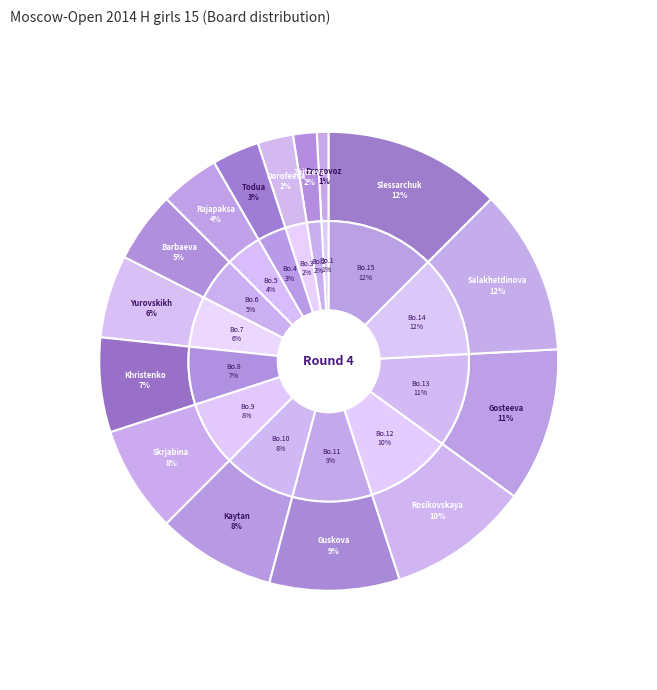

How much of the chart is everything except Khristenko Anna?

93.3%